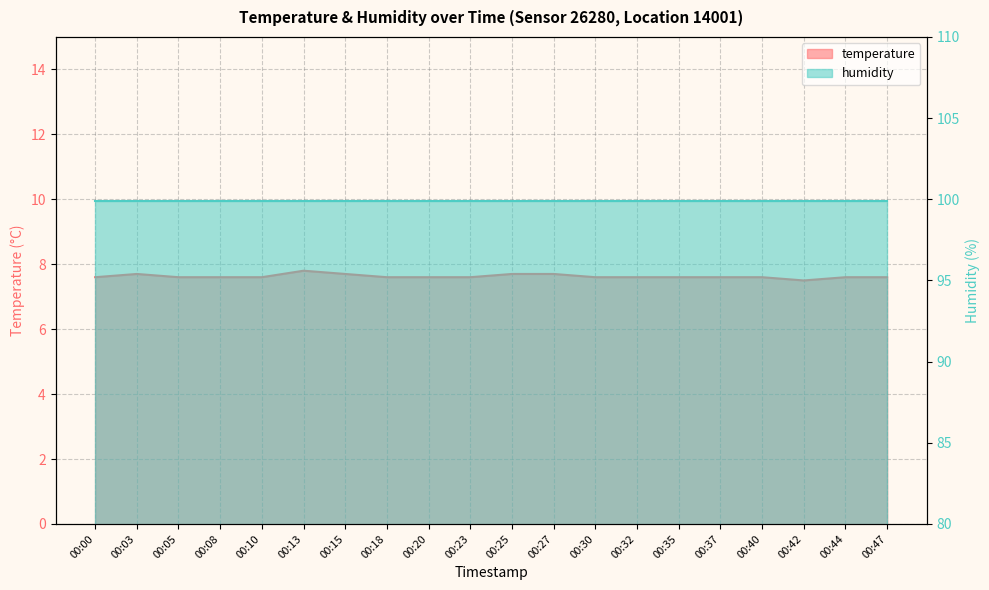

Which label corresponds to the smallest value in the chart?

00:42